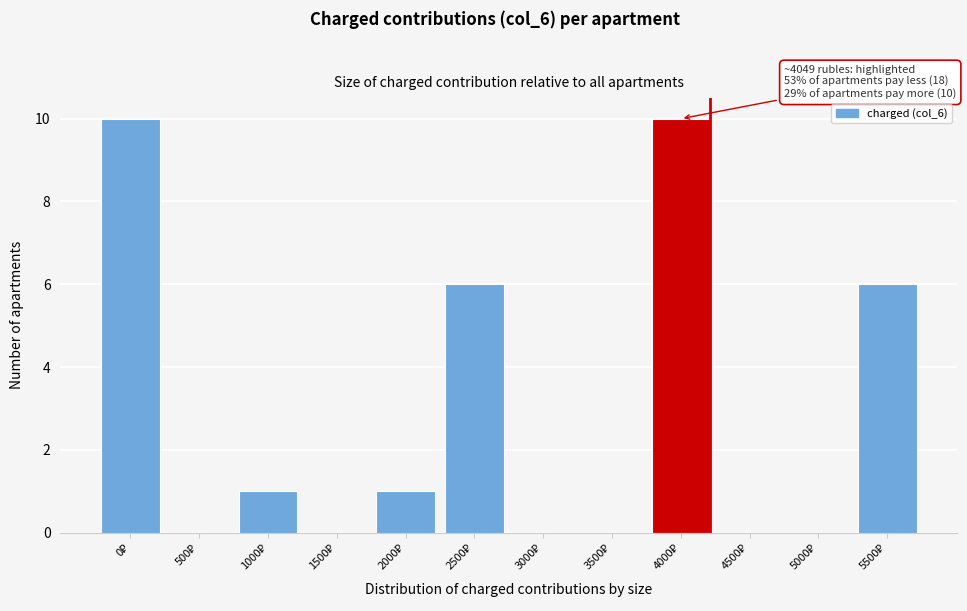

What is the greatest value displayed?

10